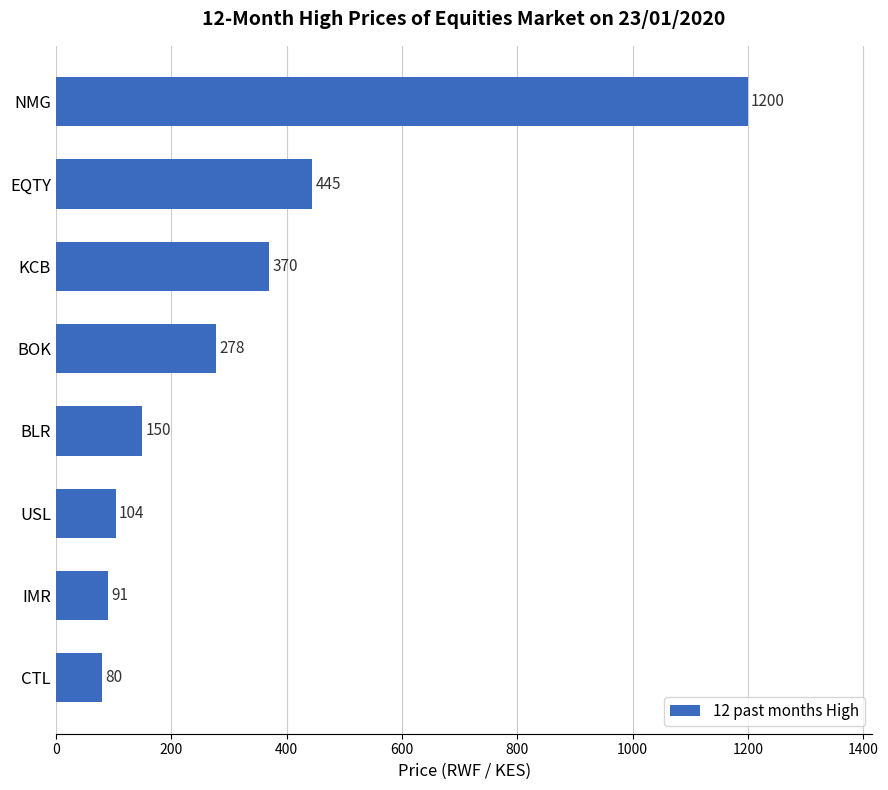

How many series are shown in this chart?

1